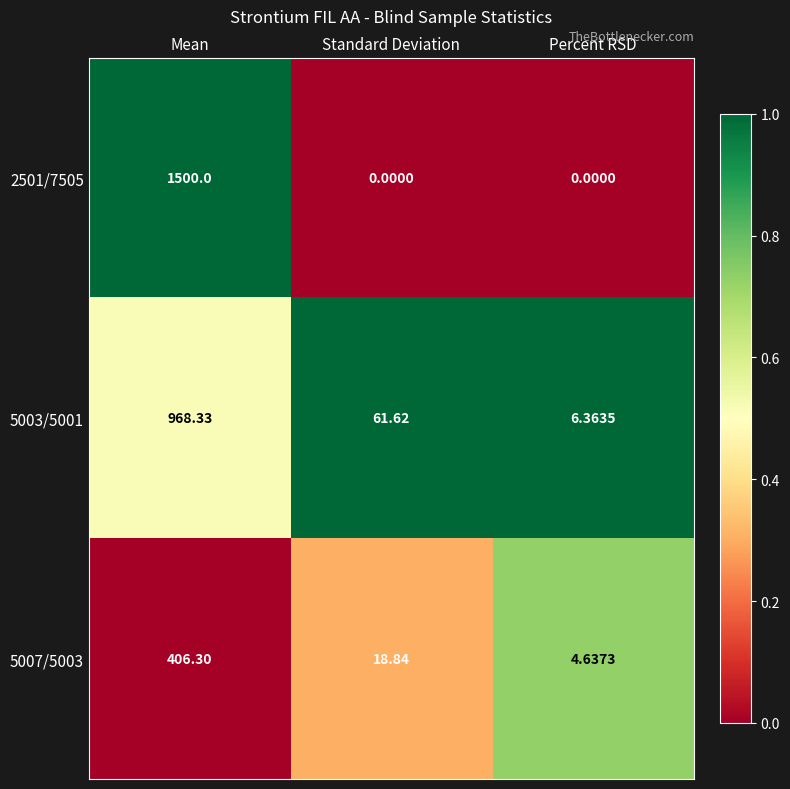

At which category does the chart reach its peak across all series?

Mean